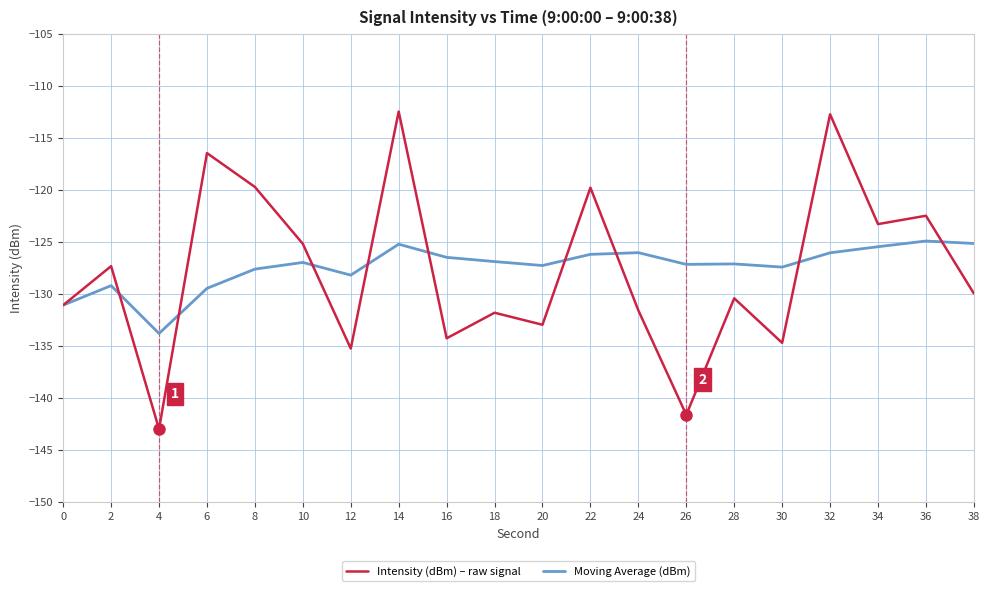

What is the difference between the highest and lowest values at 26?

14.5